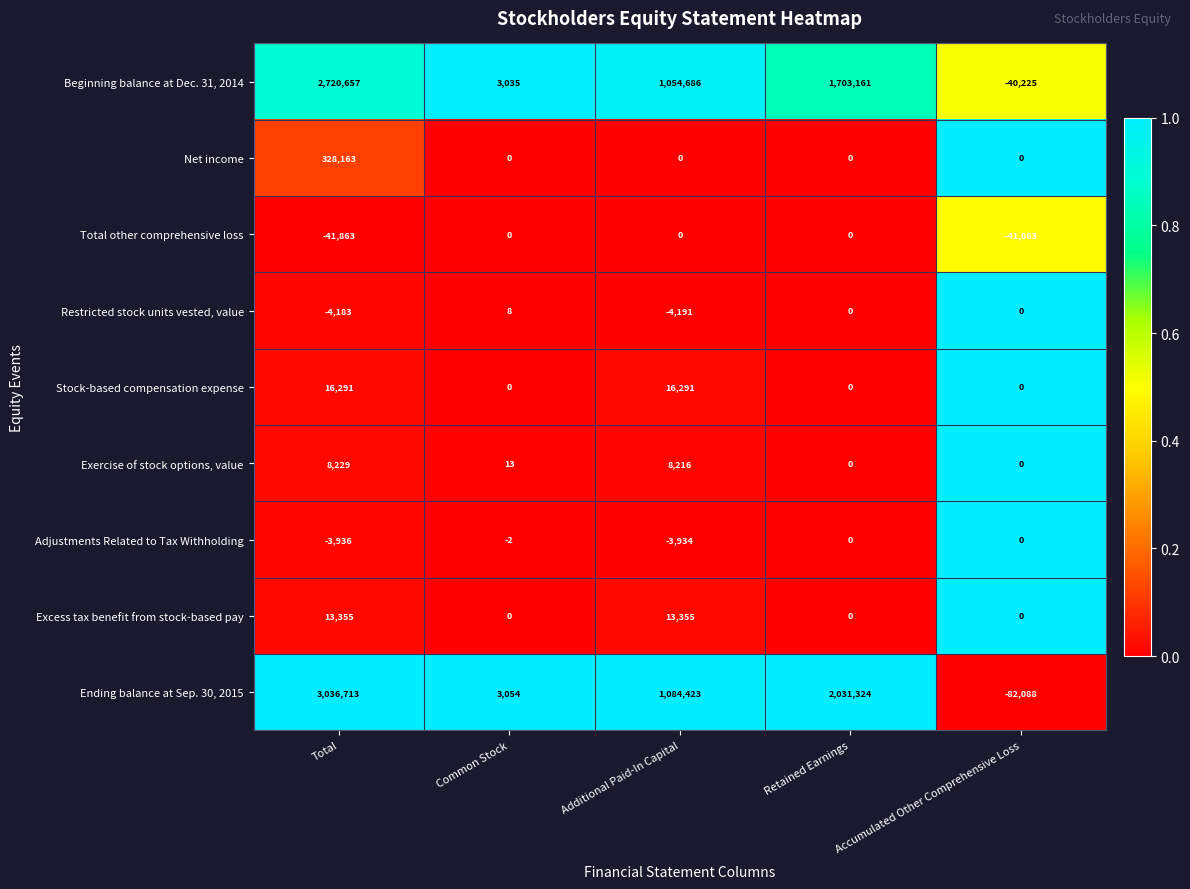

How many categories are shown in the chart?

5